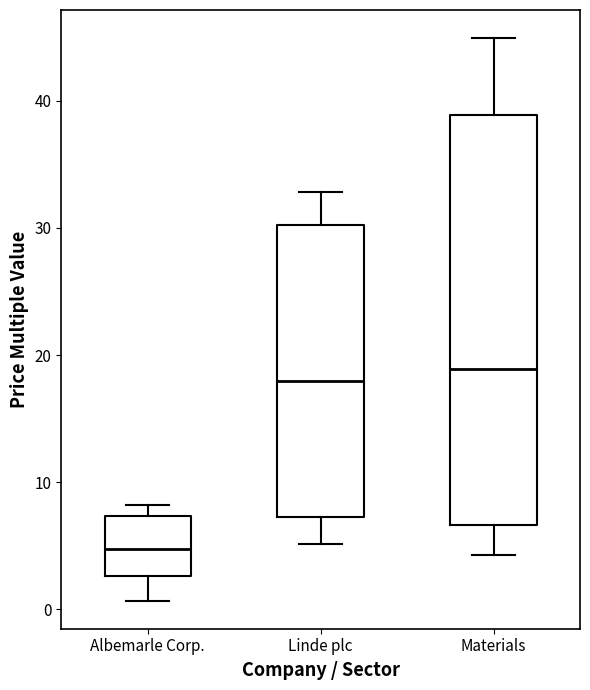

Where does the median line of the box for Linde plc sit on the y-axis? The values are not printed on the chart, so give them approximately, as read against the axis.

18